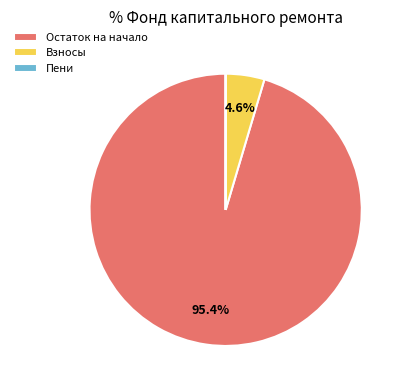

Do Остаток на начало and Взносы together represent more than half of the pie?

Yes